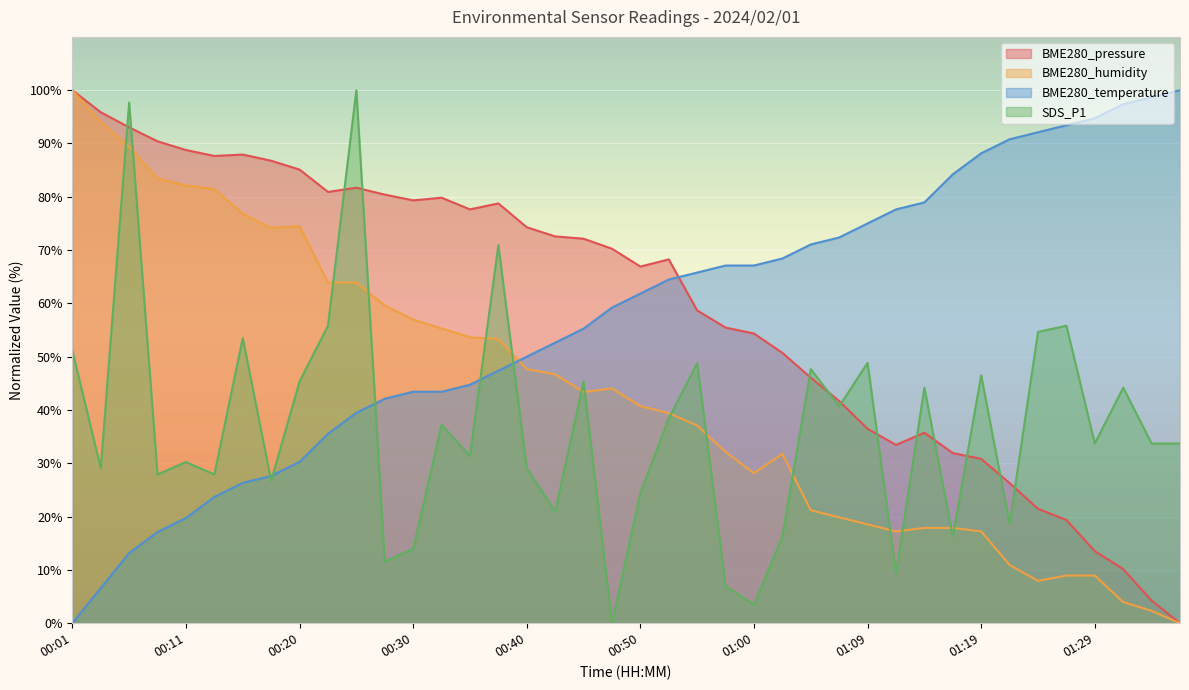

What is the sum of the BME280_pressure values at 00:47 and 01:24?

91.7